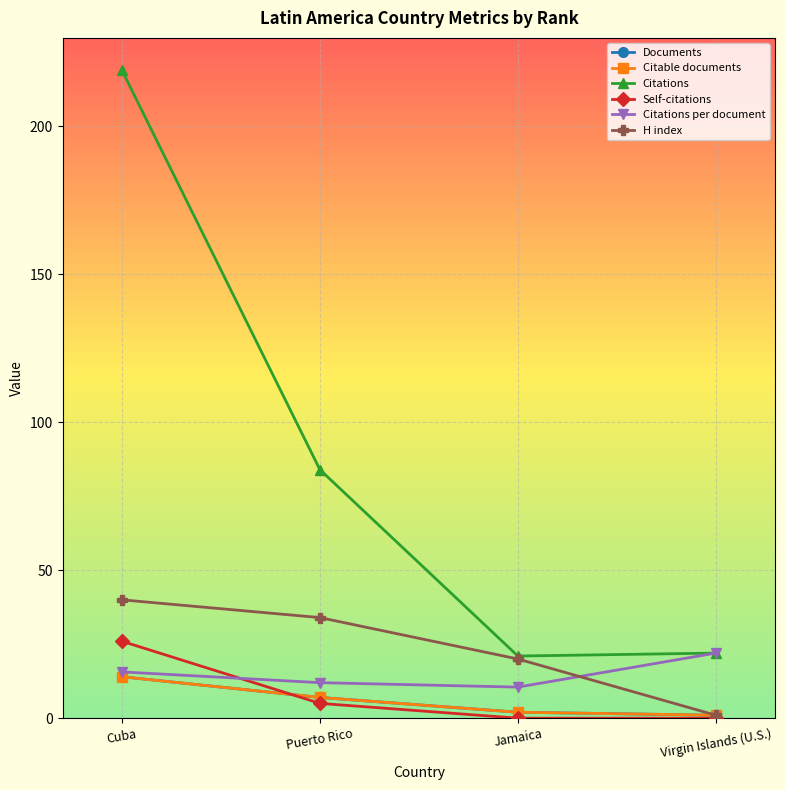

List the labels in order of Self-citations value, smallest first.

Jamaica, Virgin Islands (U.S.), Puerto Rico, Cuba